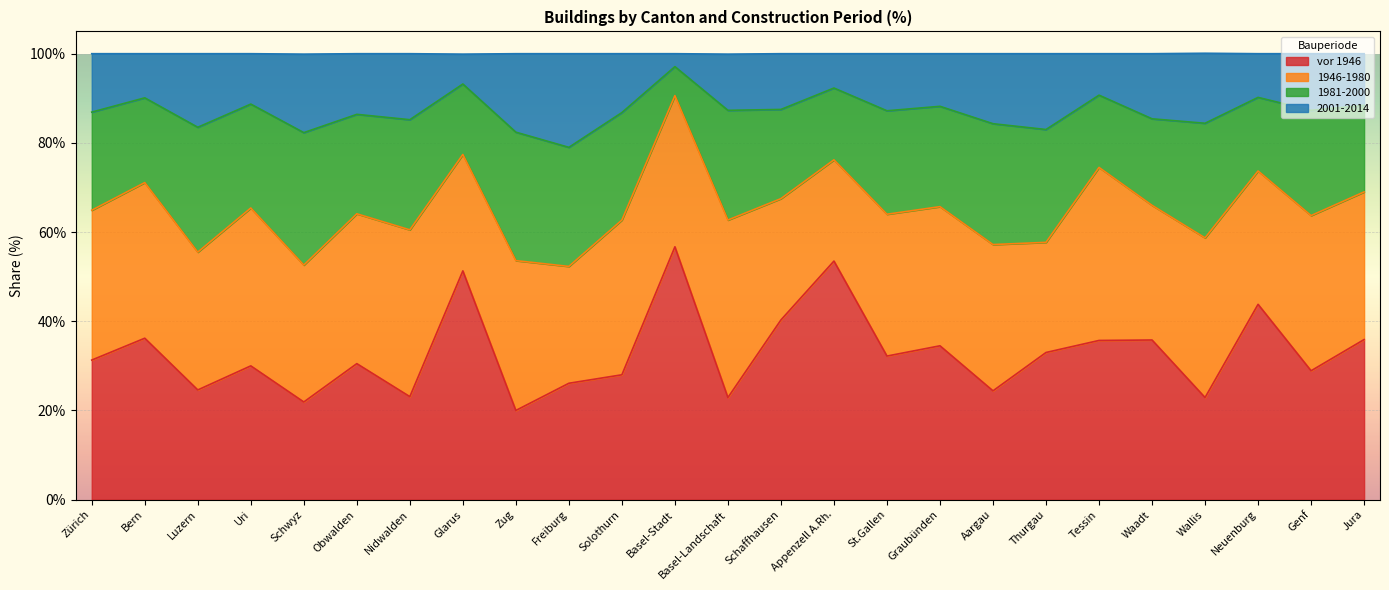

True or false: vor 1946 and 2001-2014 intersect in this chart.

False